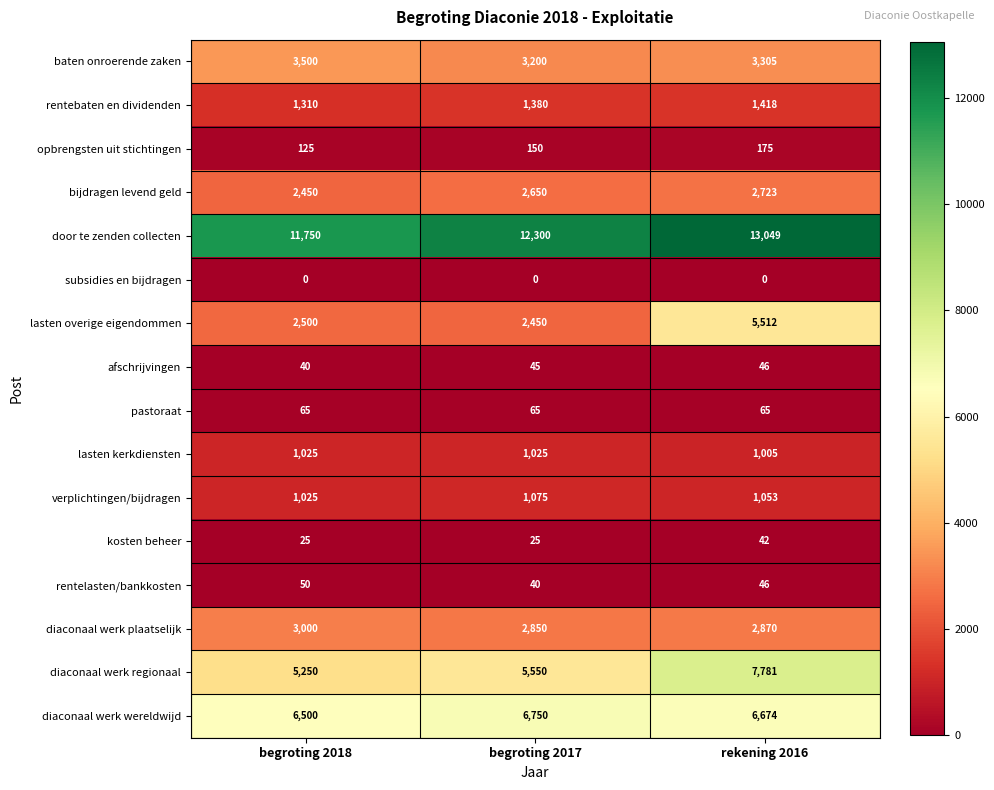

Is it true that rentebaten en dividenden equals 369 at begroting 2017?

False